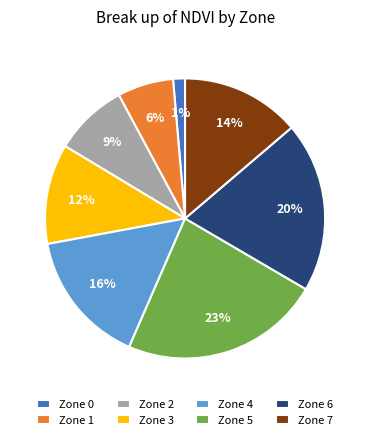

The Zone 1 slice represents 19% of the pie. True or false?

False